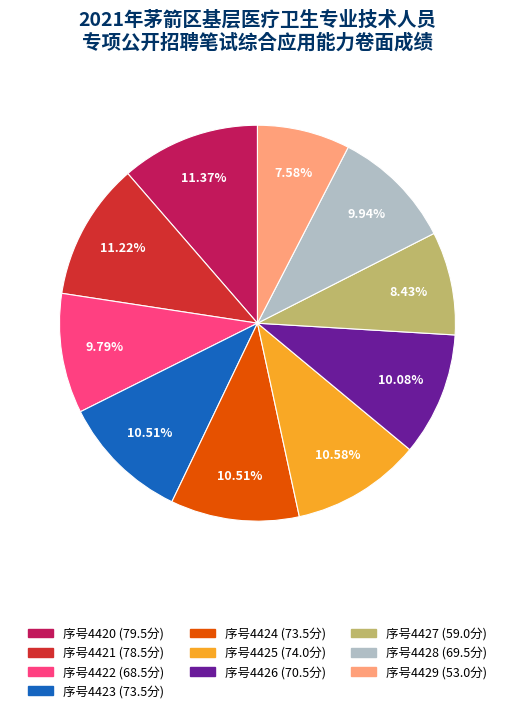

Does any single category account for the majority?

No